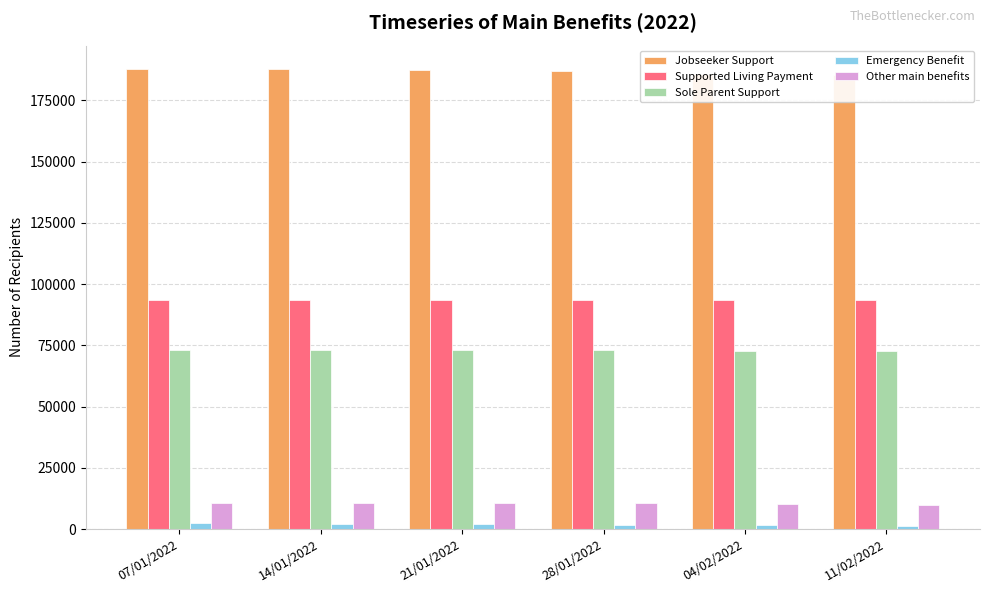

Reading left to right, what are all the values shown in this chart?

Jobseeker Support: 07/01/2022=187743	14/01/2022=188040	21/01/2022=187596	28/01/2022=186990	04/02/2022=185724	11/02/2022=185235
Supported Living Payment: 07/01/2022=93441	14/01/2022=93636	21/01/2022=93744	28/01/2022=93705	04/02/2022=93459	11/02/2022=93585
Sole Parent Support: 07/01/2022=72972	14/01/2022=73215	21/01/2022=73146	28/01/2022=73008	04/02/2022=72834	11/02/2022=72717
Emergency Benefit: 07/01/2022=2565	14/01/2022=2169	21/01/2022=2004	28/01/2022=1866	04/02/2022=1536	11/02/2022=1449
Other main benefits: 07/01/2022=10833	14/01/2022=10821	21/01/2022=10617	28/01/2022=10596	04/02/2022=10083	11/02/2022=9654